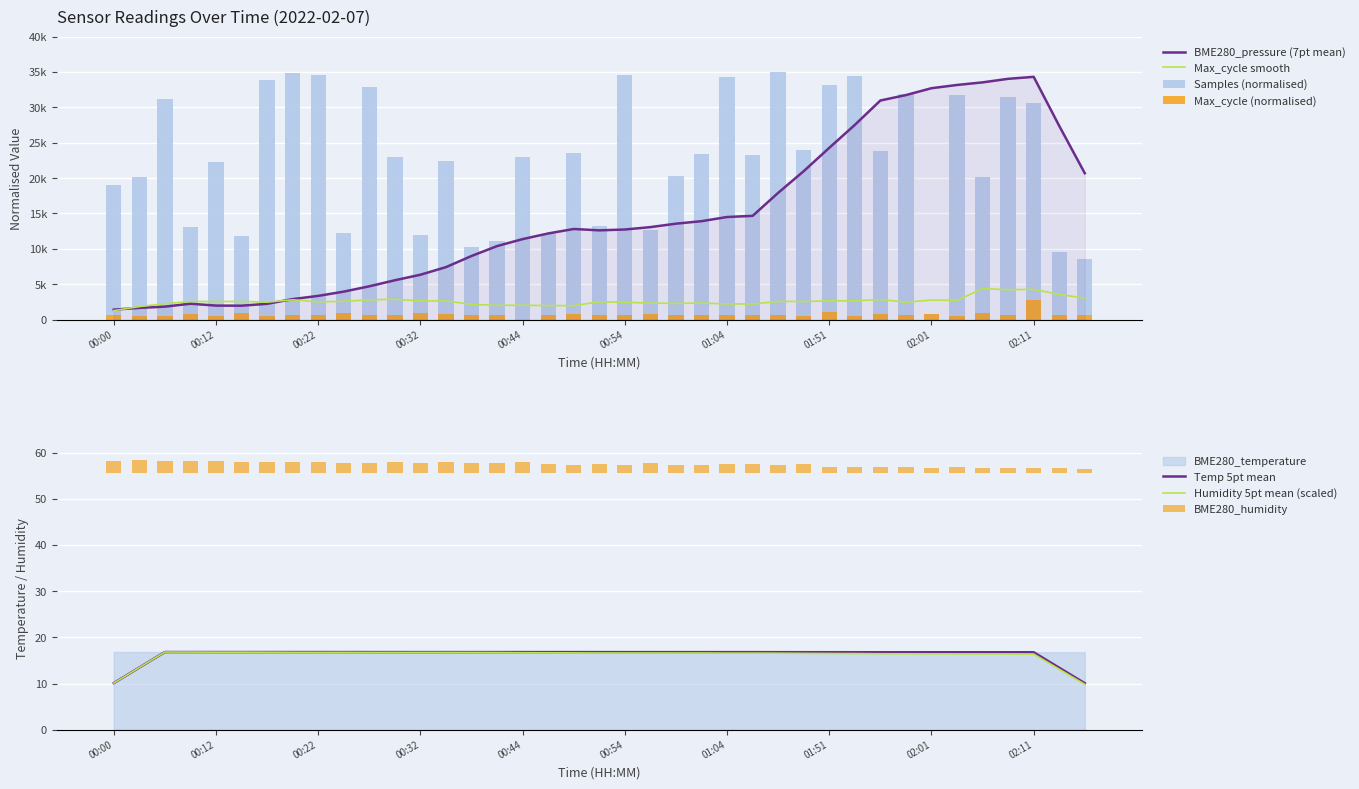

The Max_cycle series shows 562.0 at 00:07. True or false?

True